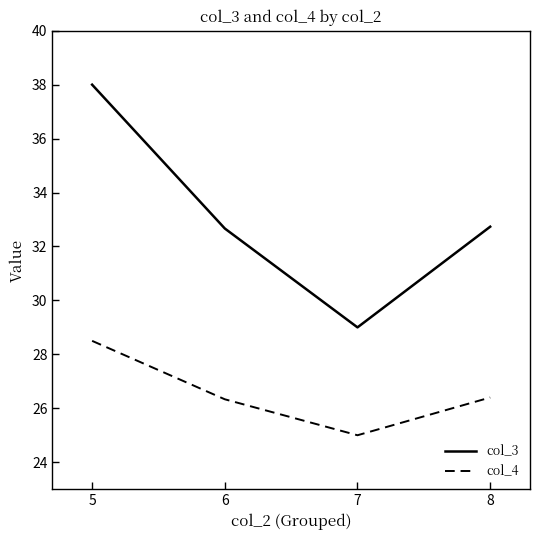

What is the sum of all col_3 values?

132.4